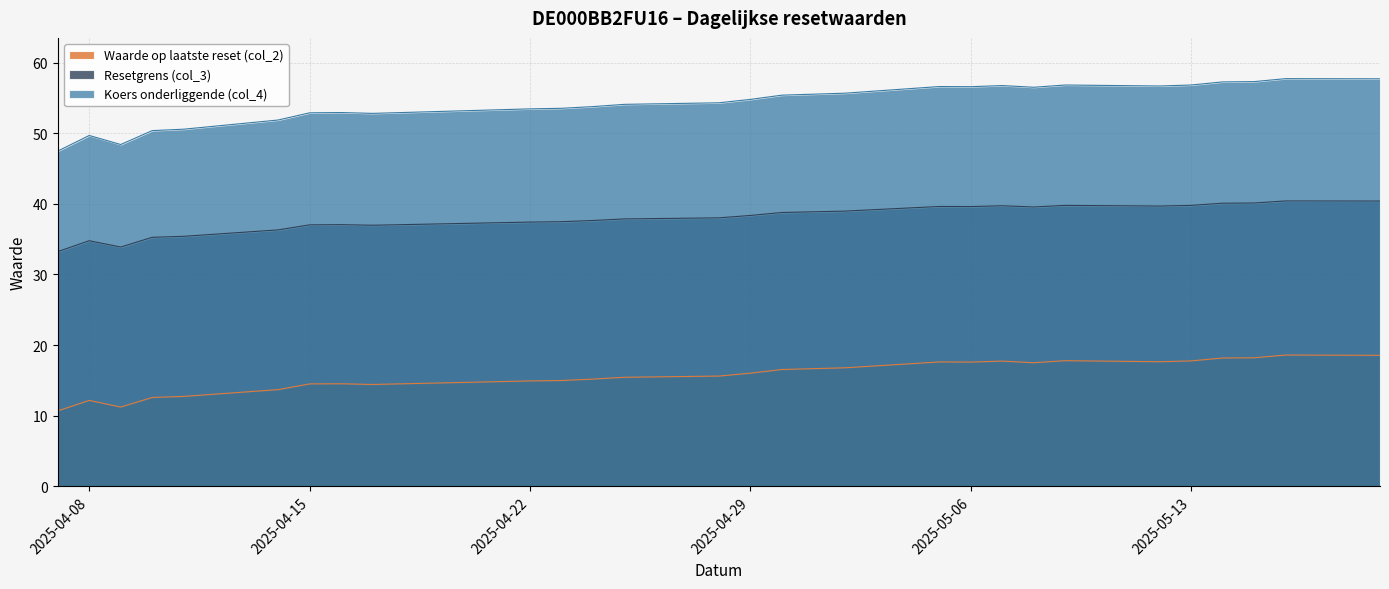

In Koers onderliggende (col_4), how many points are higher than both neighbors (excluding endpoints)?

6